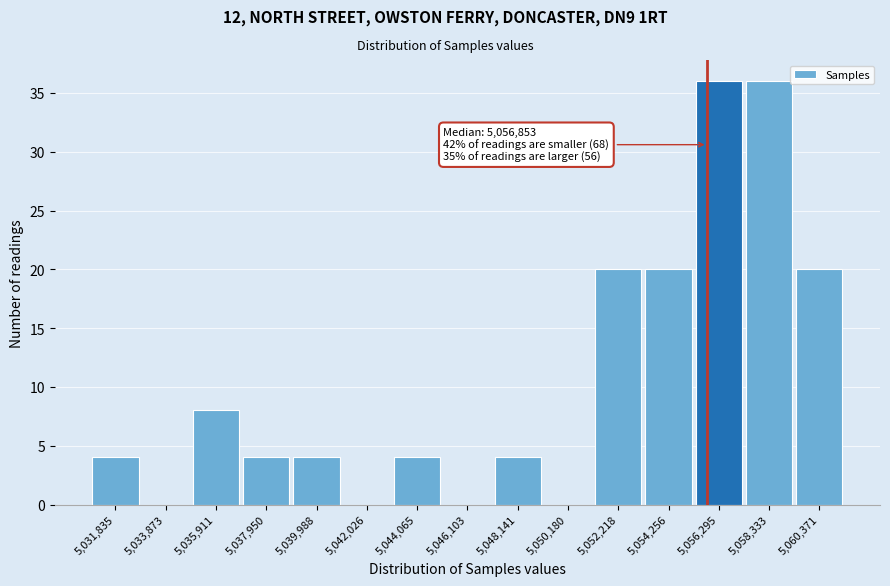

Reading right to left, transcribe all the data shown in this chart.

5,060,371=20	5,058,333=36	5,056,295=36	5,054,256=20	5,052,218=20	5,050,180=0	5,048,141=4	5,046,103=0	5,044,065=4	5,042,026=0	5,039,988=4	5,037,950=4	5,035,911=8	5,033,873=0	5,031,835=4